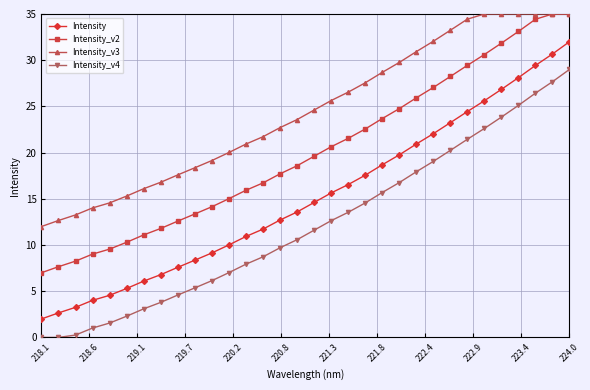

What are all the series names shown in the legend?

Intensity, Intensity_v2, Intensity_v3, Intensity_v4